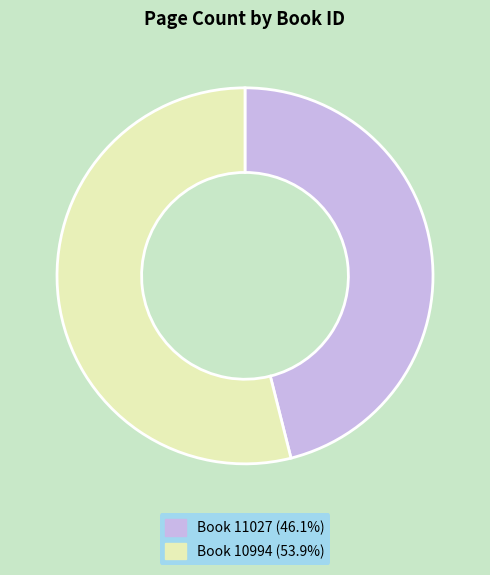

Is there any slice that represents more than half of the pie?

Yes